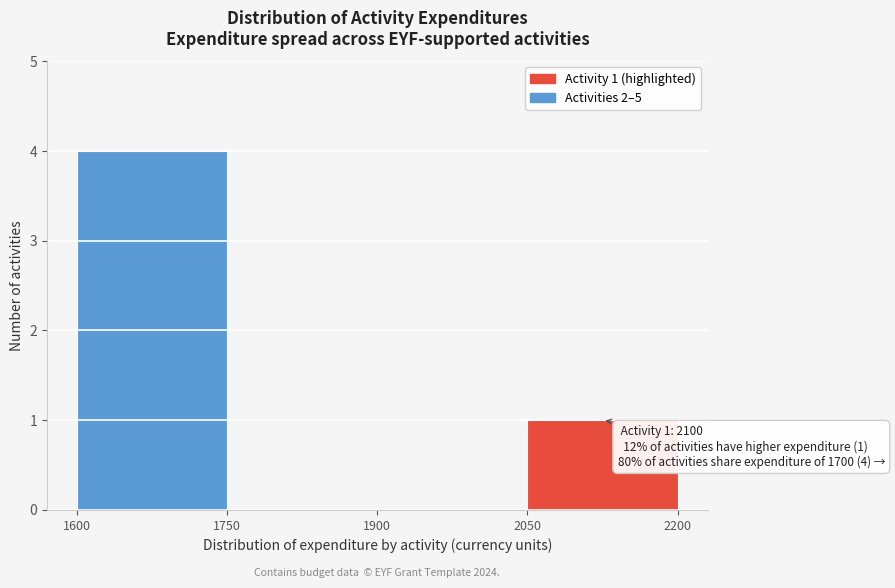

Which range on the x-axis has the tallest bar?

1600 to 1750